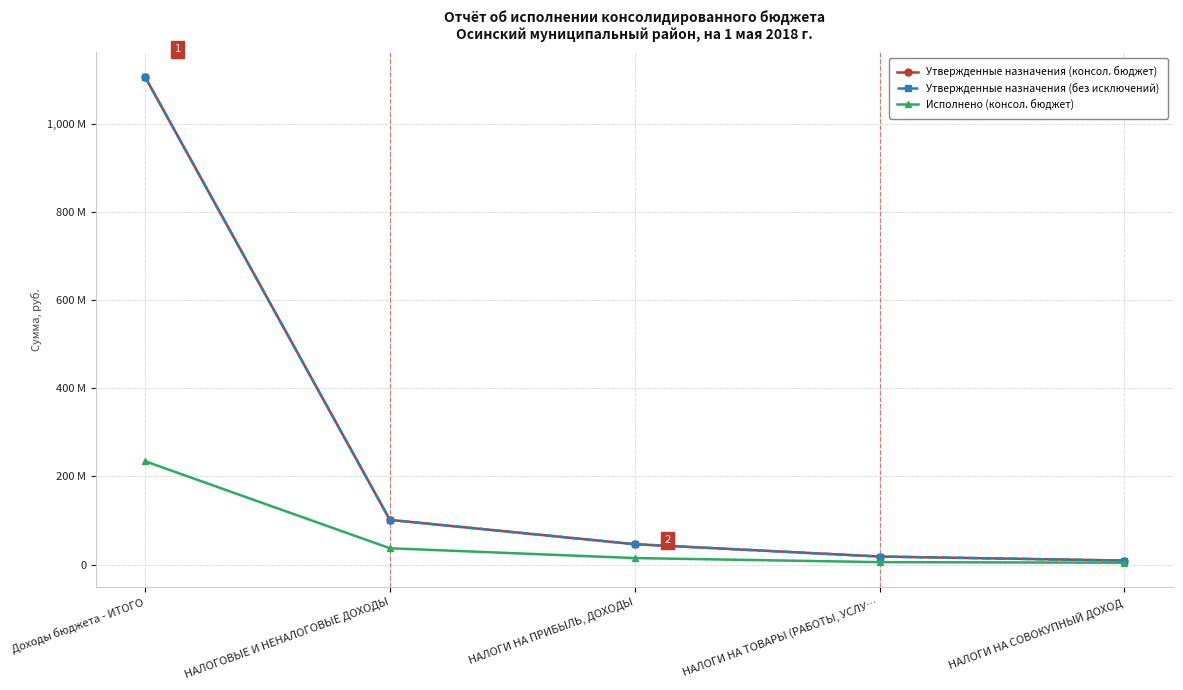

At which label does Утвержденные назначения (консол. бюджет) reach its peak?

Доходы бюджета - ИТОГО